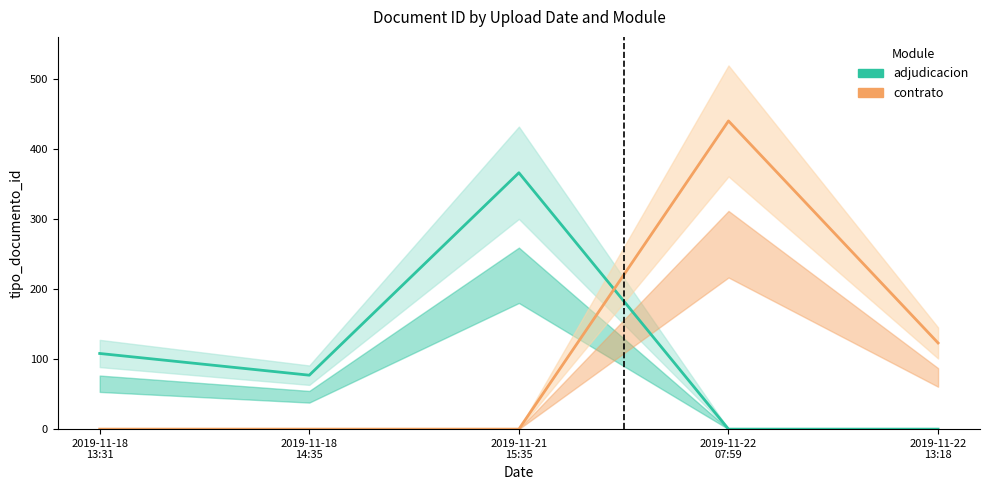

Which category has the highest value in the adjudicacion series?

2019-11-21
15:35